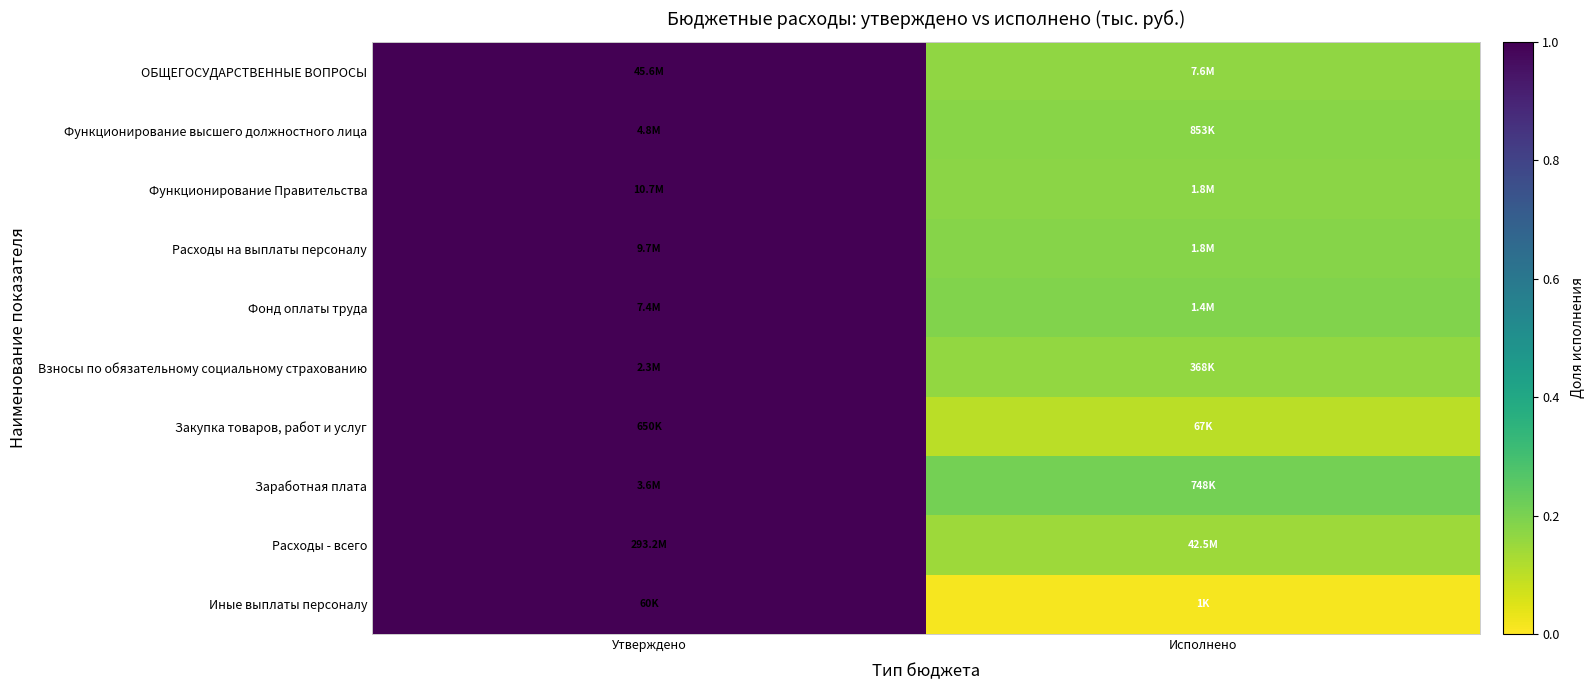

Reading right to left, what are all the values shown in this chart?

ОБЩЕГОСУДАРСТВЕННЫЕ ВОПРОСЫ: Исполнено=0.2	Утверждено=1.0
Функционирование высшего должностного лица: Исполнено=0.2	Утверждено=1.0
Функционирование Правительства: Исполнено=0.2	Утверждено=1.0
Расходы на выплаты персоналу: Исполнено=0.2	Утверждено=1.0
Фонд оплаты труда: Исполнено=0.2	Утверждено=1.0
Взносы по обязательному социальному страхованию: Исполнено=0.2	Утверждено=1.0
Закупка товаров, работ и услуг: Исполнено=0.1	Утверждено=1.0
Заработная плата: Исполнено=0.2	Утверждено=1.0
Расходы - всего: Исполнено=0.1	Утверждено=1.0
Иные выплаты персоналу: Исполнено=0.0	Утверждено=1.0